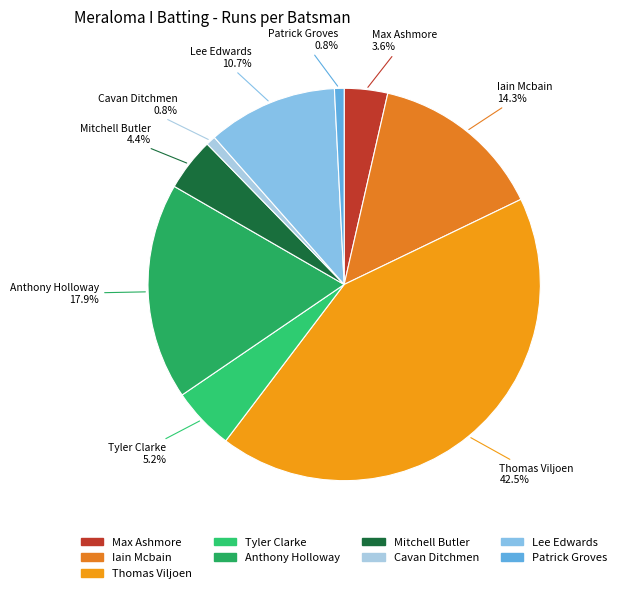

How many slices are in this pie chart?

9